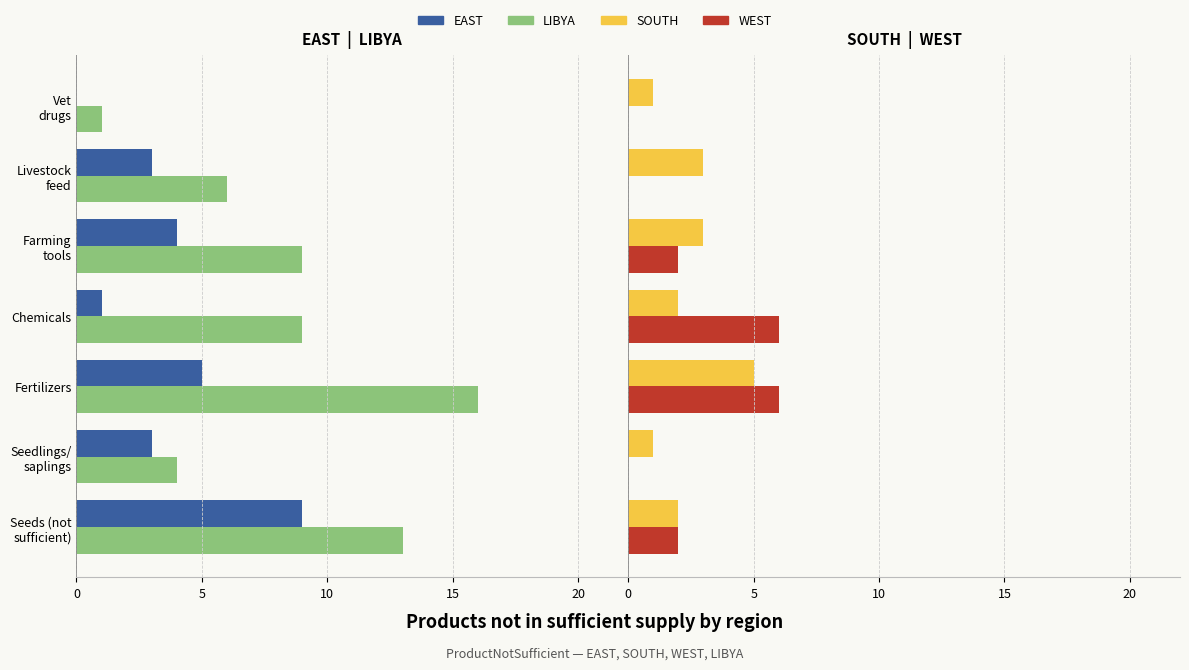

What are all the series names shown in the legend?

EAST, LIBYA, SOUTH, WEST